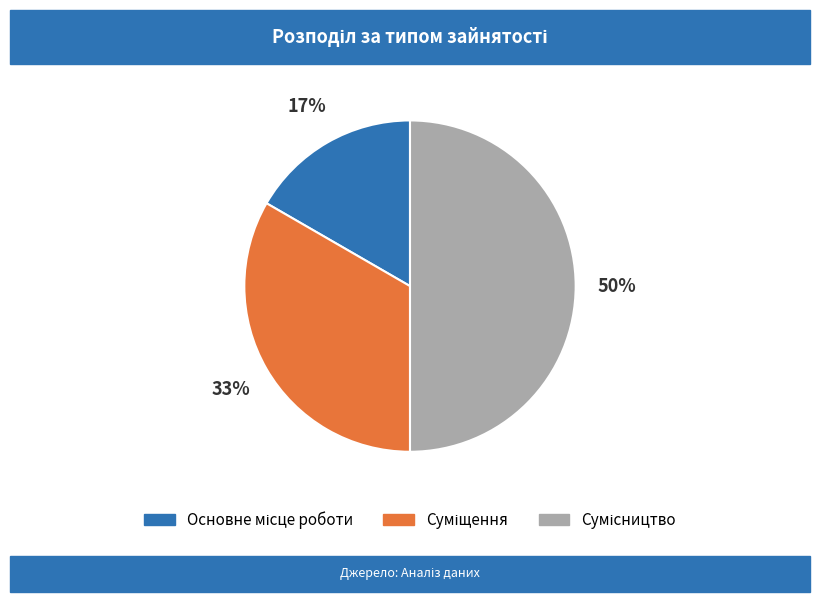

To the nearest percent, what is the difference between the largest and smallest slice percentages?

33%